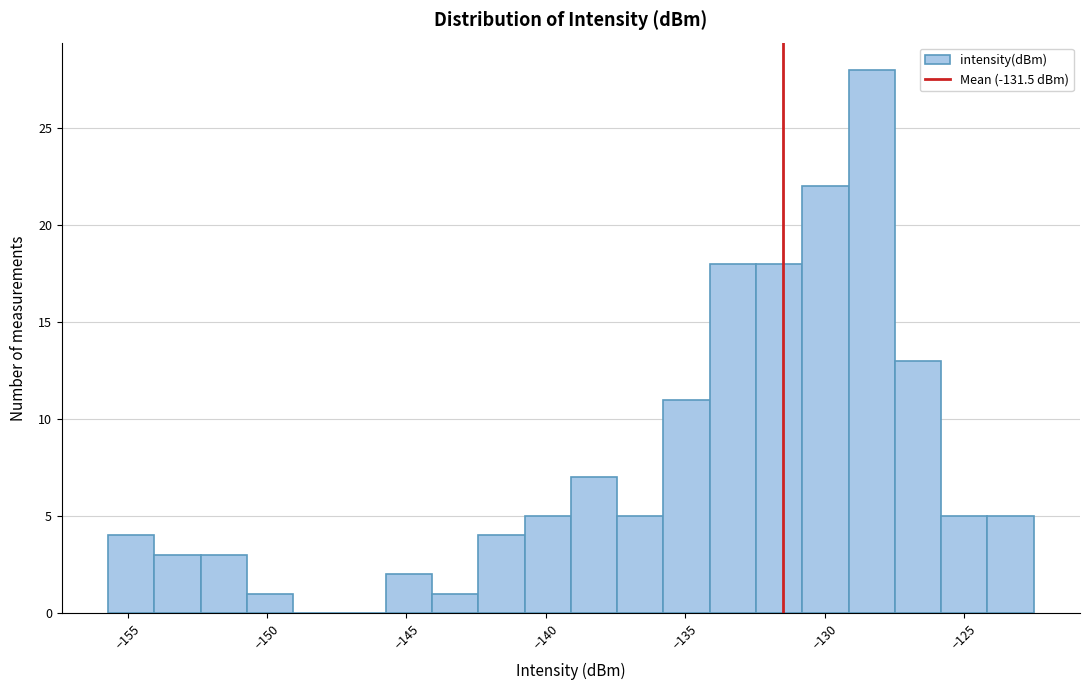

Read against the x-axis, roughly where is the centre of the tallest bar?

-128.5